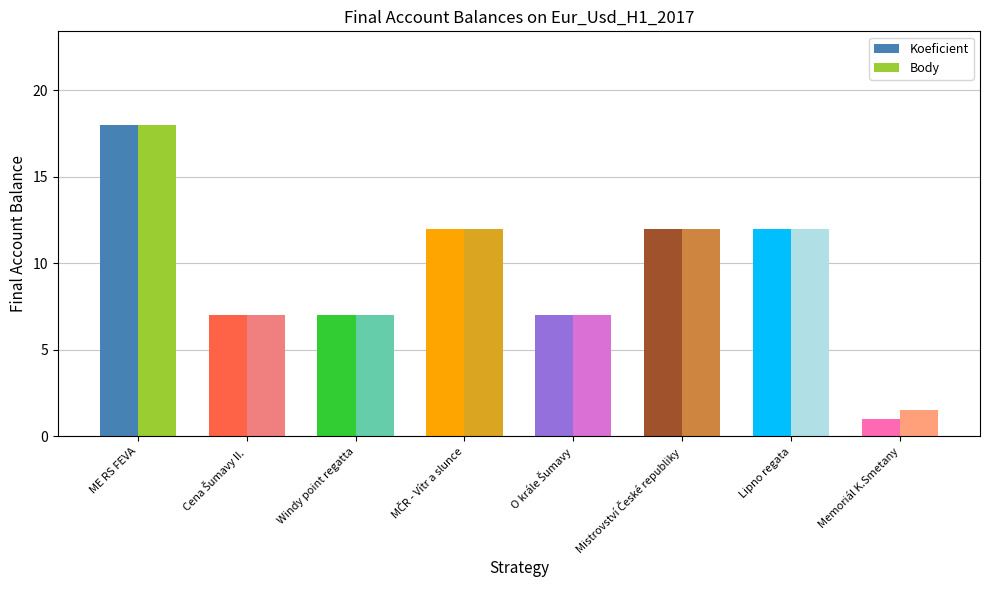

What is the approximate value of Koeficient at Windy point regatta?

7.0